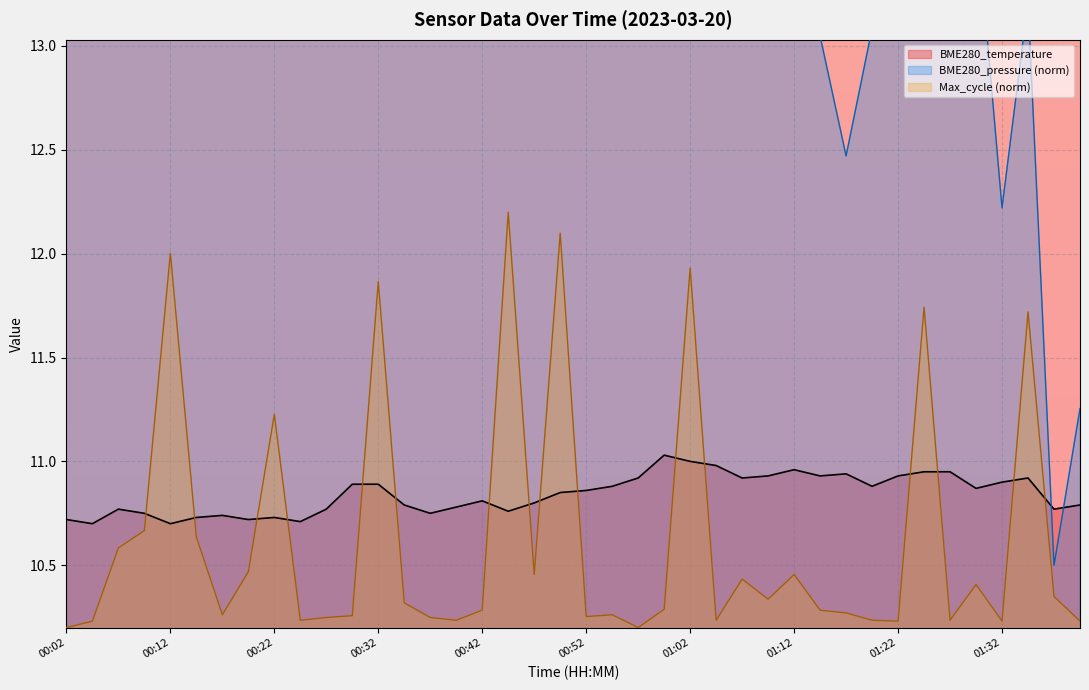

What is the change in value from 00:07 to 00:57?

+0.2